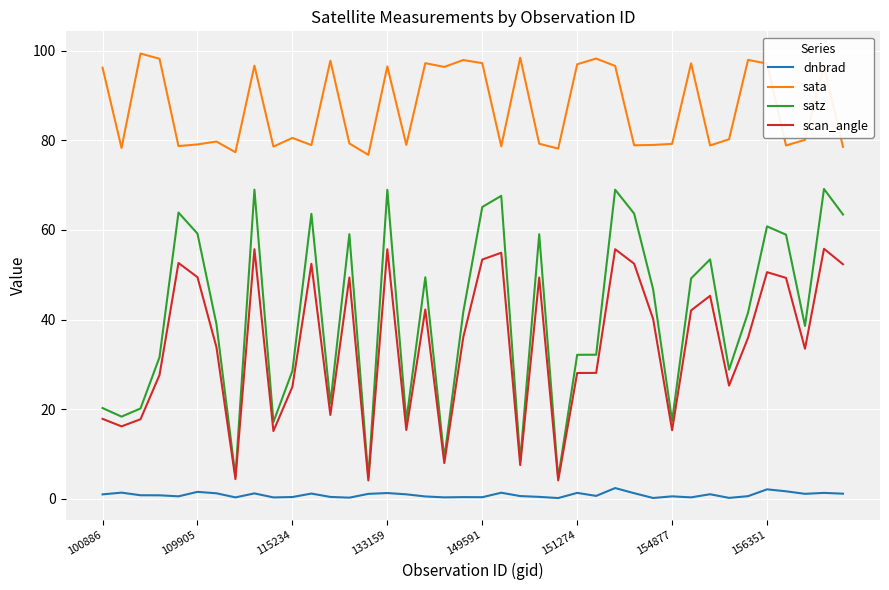

In dnbrad, how many points are lower than both neighbors (excluding endpoints)?

12